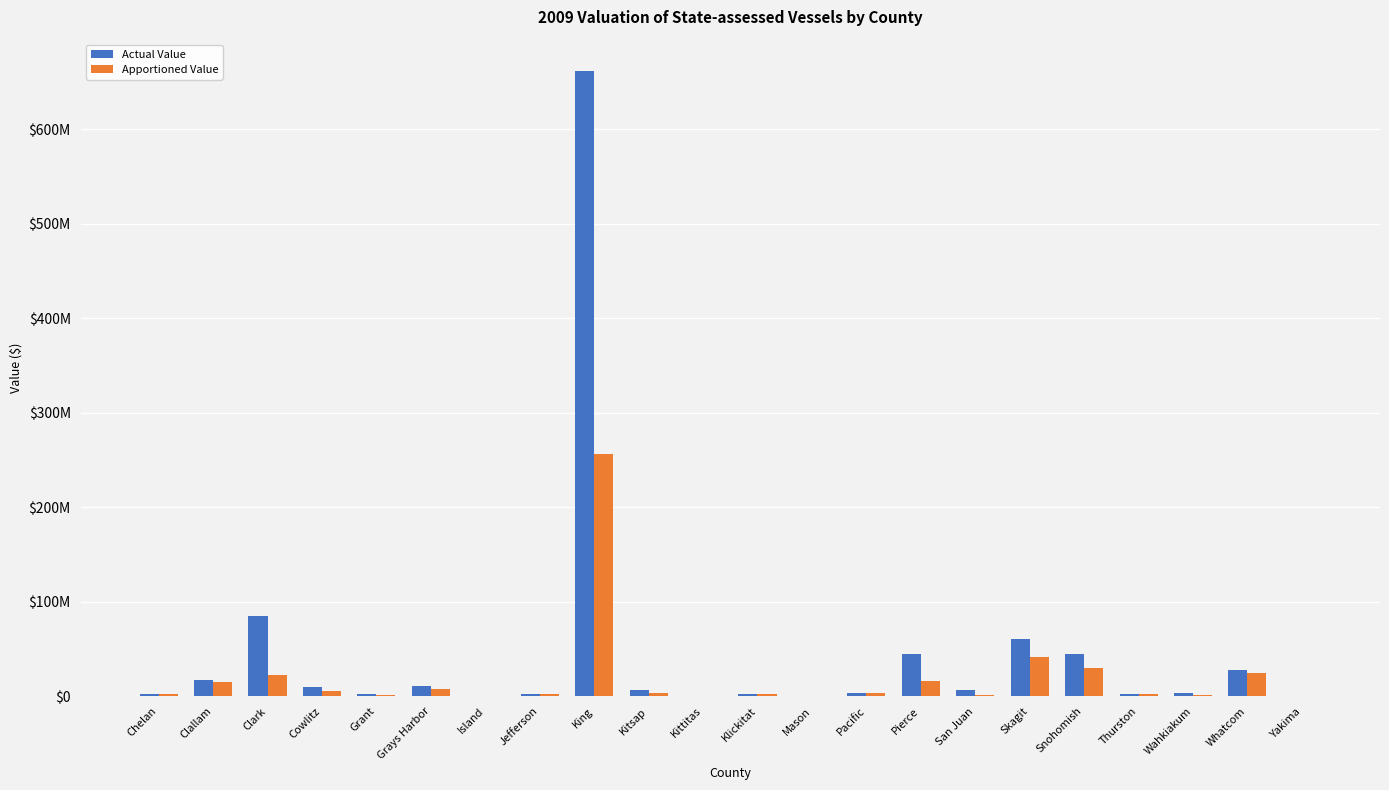

What are all the series names shown in the legend?

Actual Value, Apportioned Value